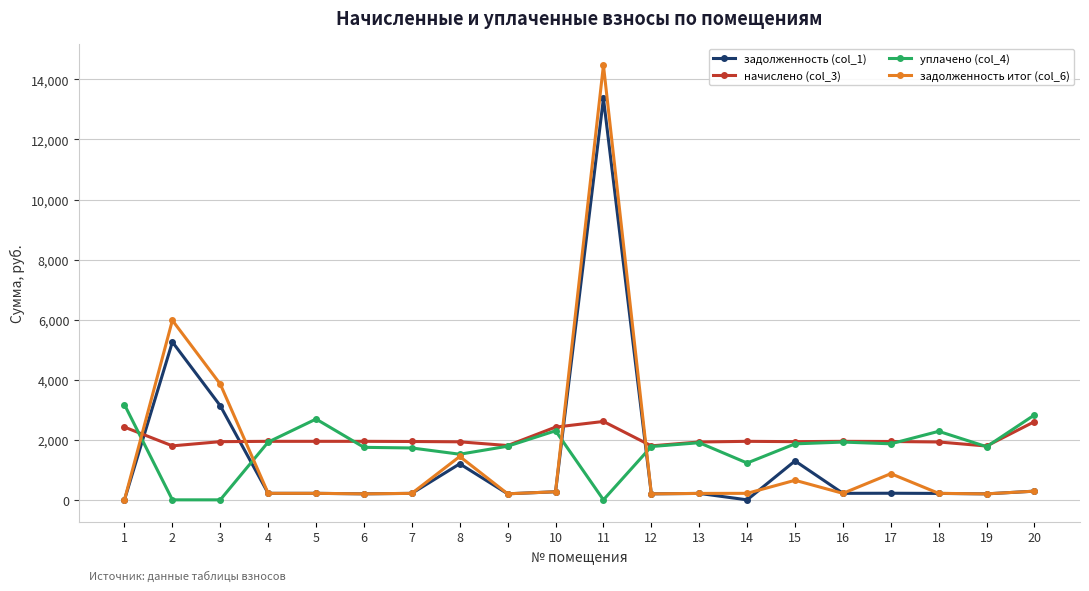

The value of уплачено (col_4) at 11 is 0.0. True or false?

True